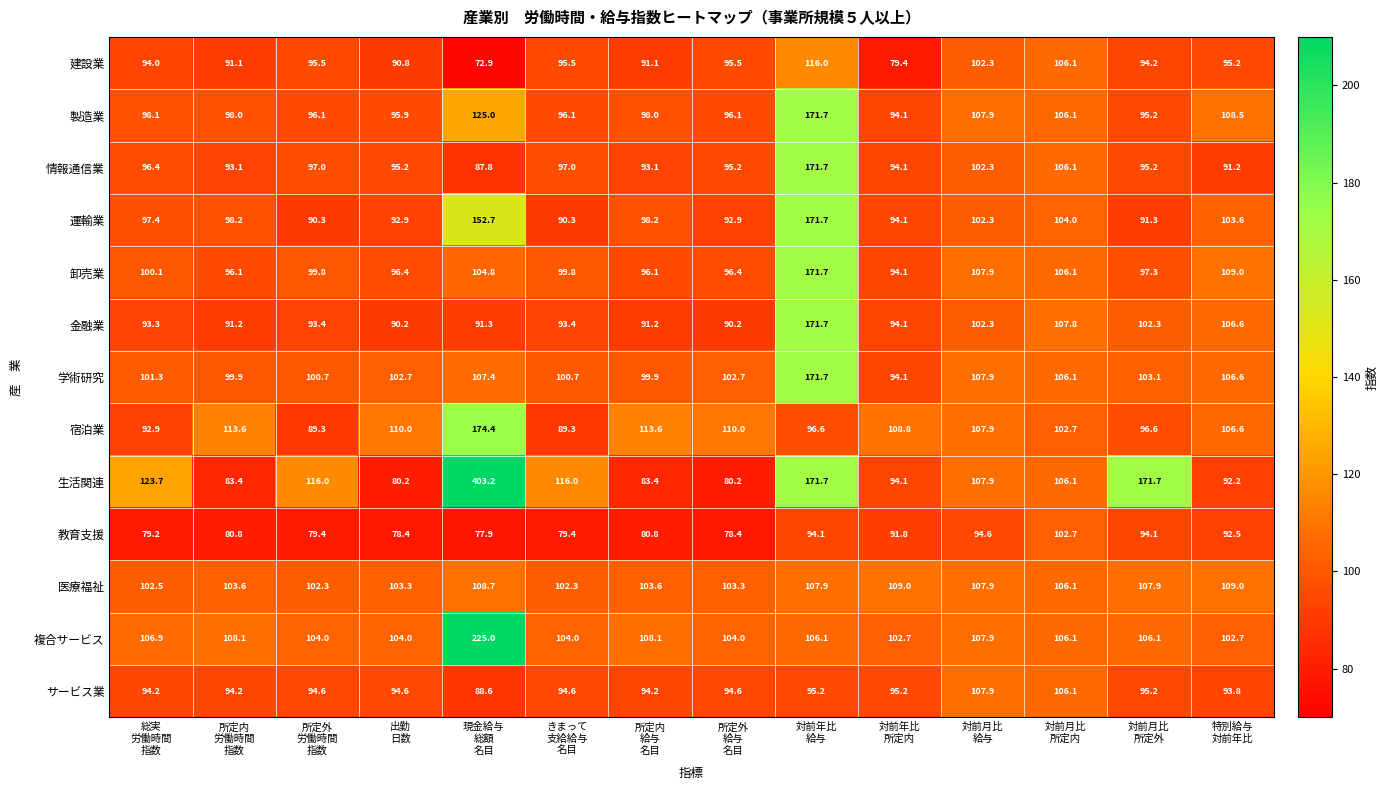

At how many categories does at least one series exceed 155?

3